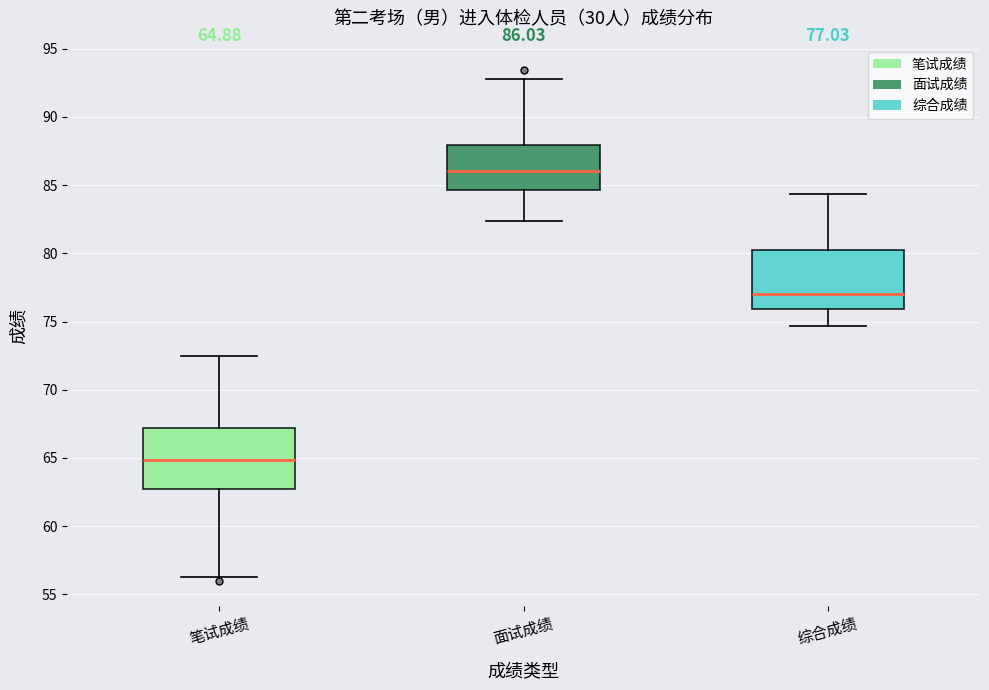

Which box's median line is the highest?

面试成绩